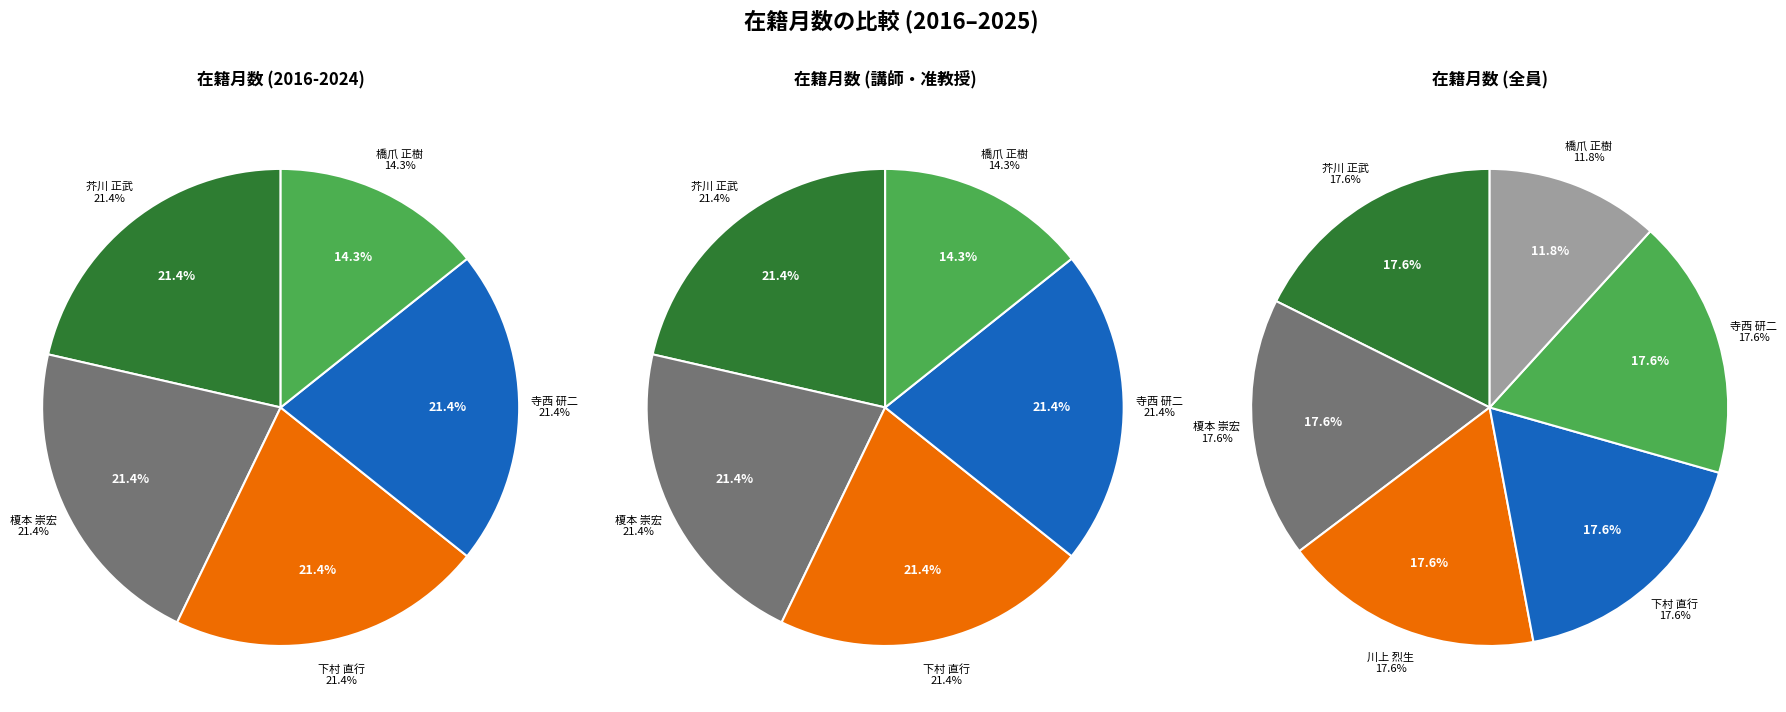

Rank the categories by value from lowest to highest.

橋爪 正樹, 芥川 正武, 榎本 崇宏, 川上 烈生, 下村 直行, 寺西 研二